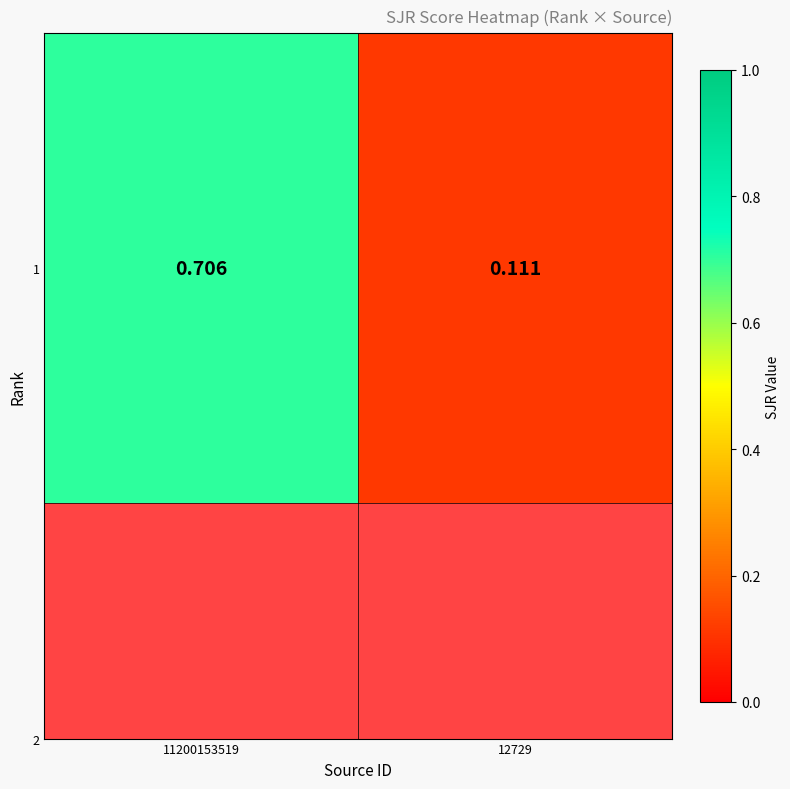

The chart shows a value of 0.1 at 12729. True or false?

True